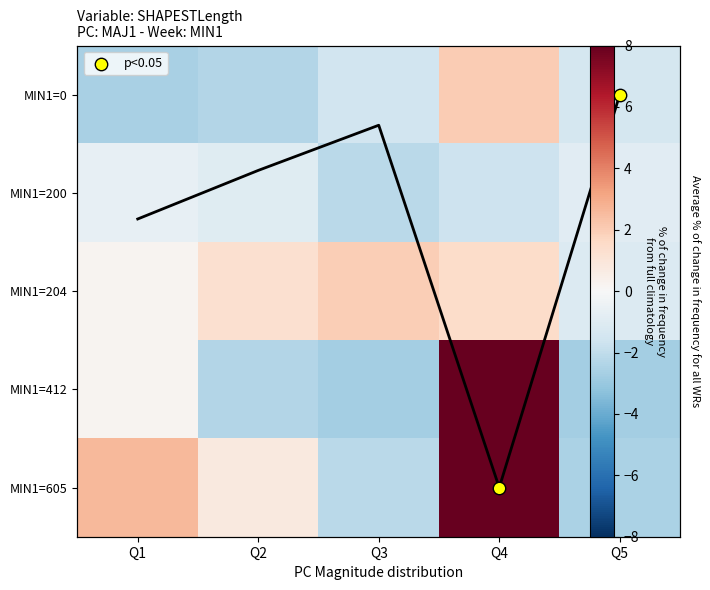

Which series changed the most between Q2 and Q5?

MIN1=605